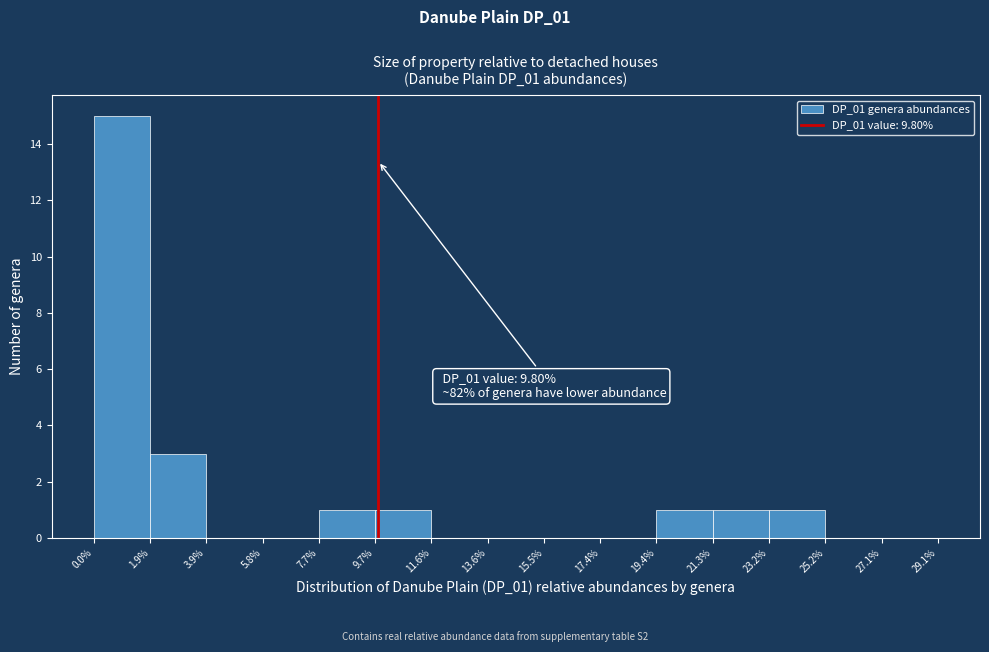

Over which range of the x-axis is the bar tallest?

0.0% to 1.9%